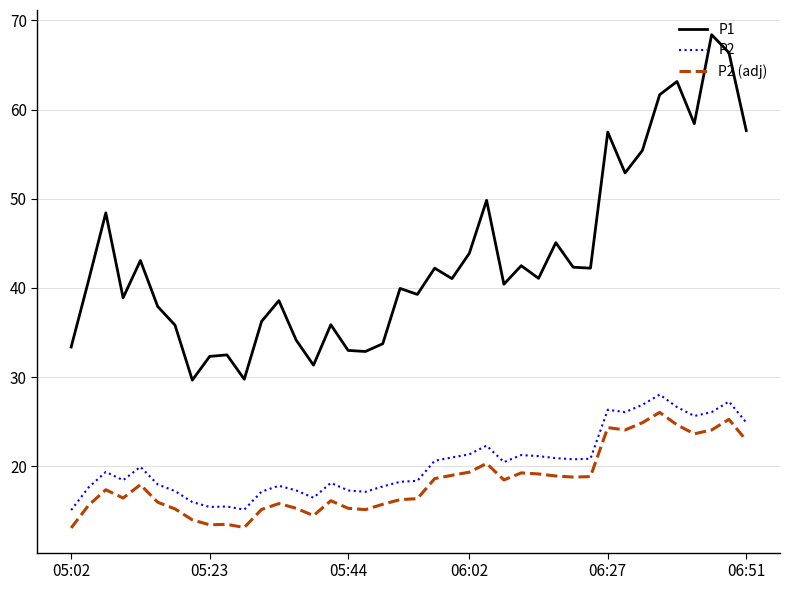

Which series has the largest total across all categories?

P1